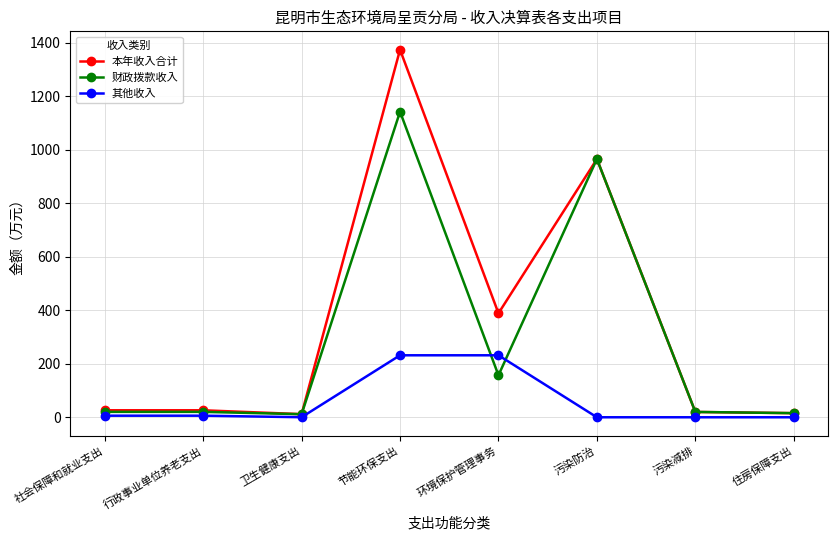

What is the value of the 本年收入合计 point at the 3rd from the left?

11.7